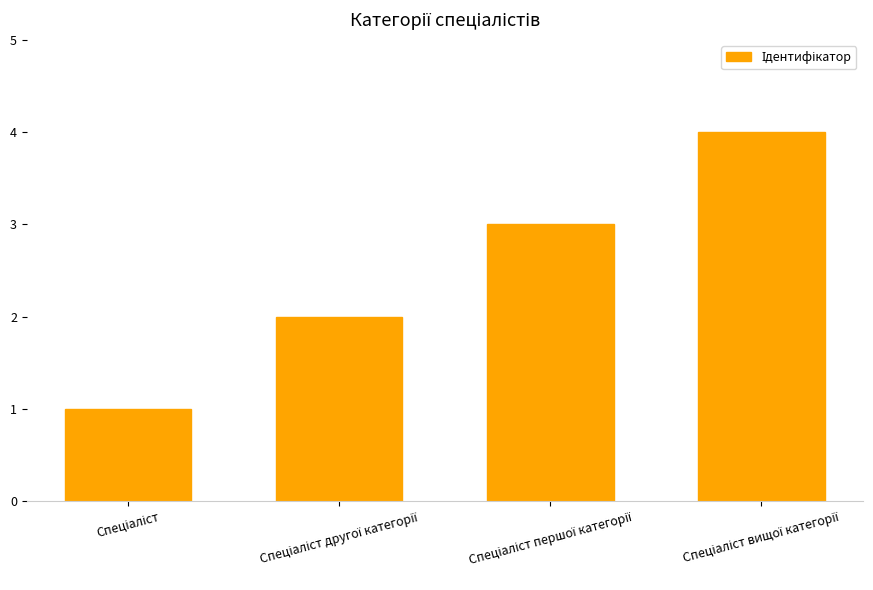

What is the sum of all values?

10